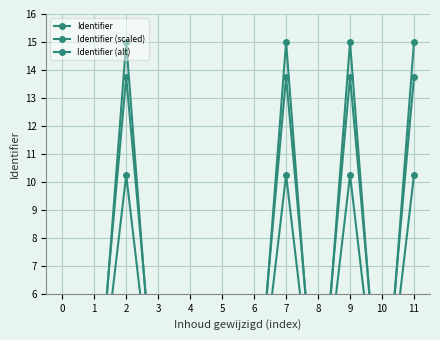

Where is the first local minimum for Identifier (alt)?

3